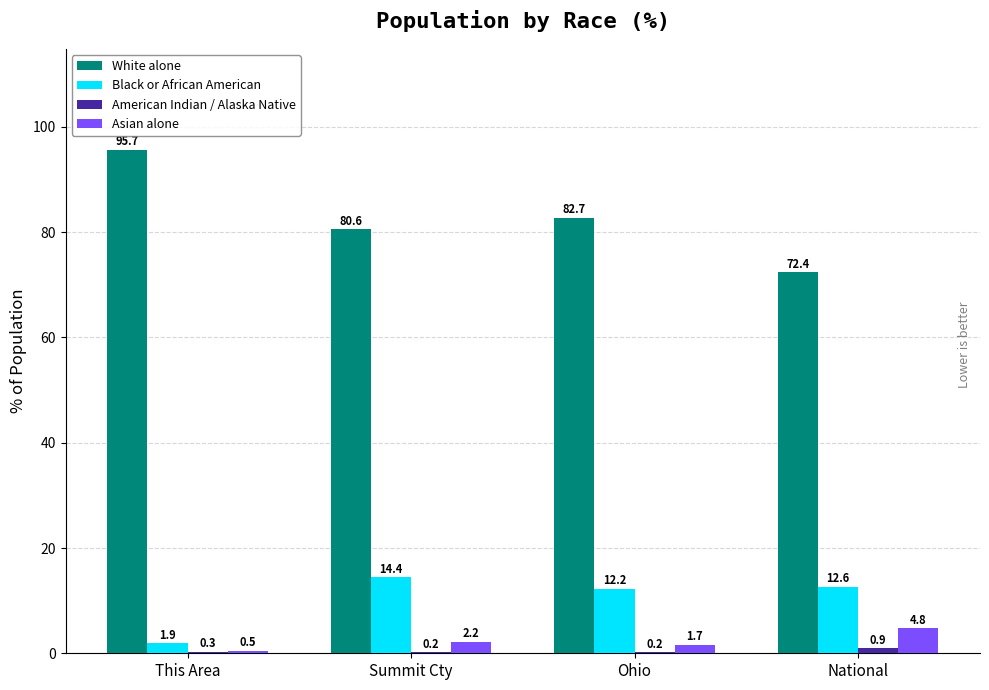

How many groups of bars are there?

4